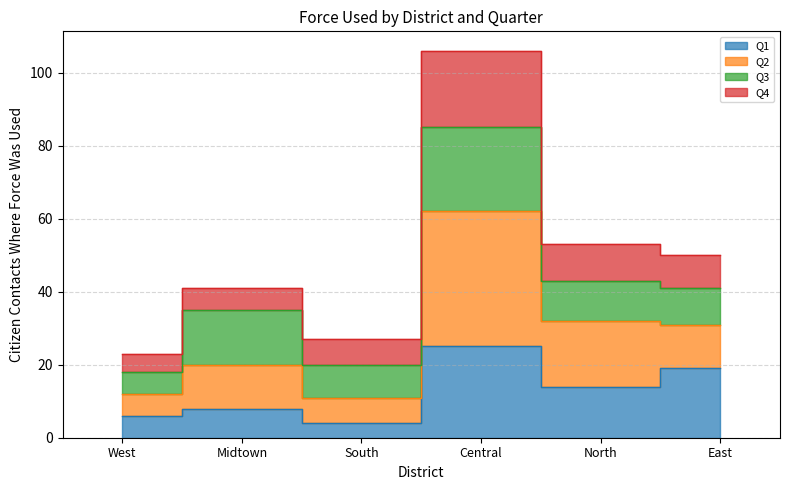

The Q1 series shows 14 at North. True or false?

True